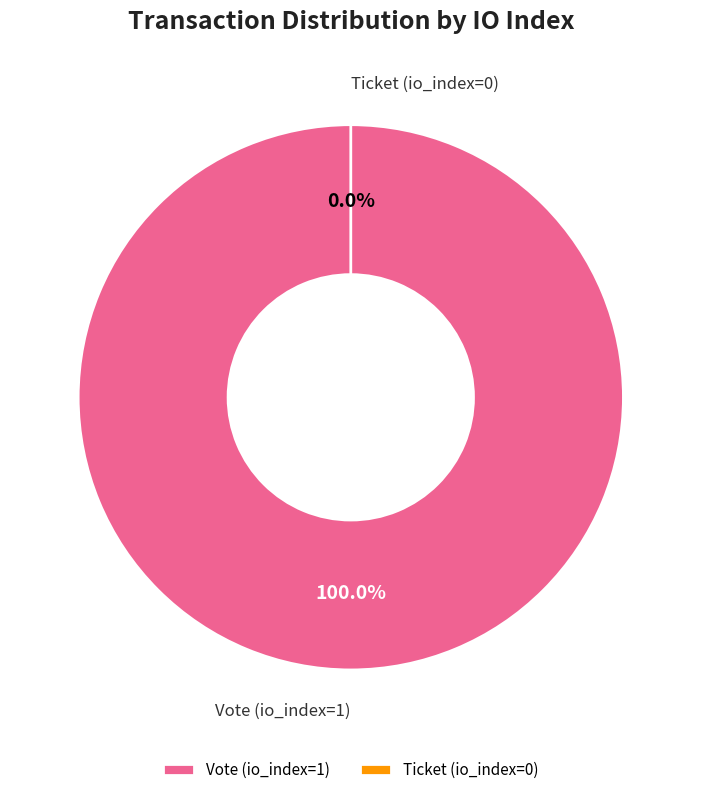

Is there any slice that represents more than half of the pie?

Yes